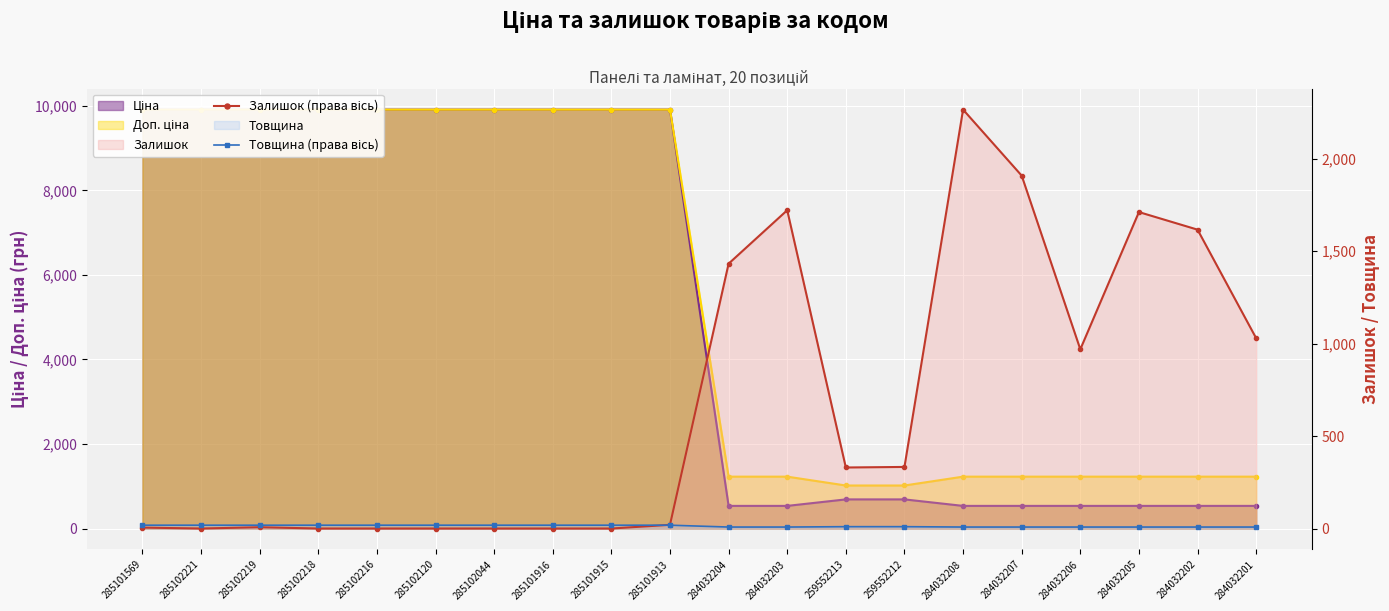

Rank the categories by Залишок (права вісь) value from highest to lowest.

284032208, 284032207, 284032203, 284032205, 284032202, 284032204, 284032201, 284032206, 259552212, 259552213, 285101913, 285102219, 285101569, 285102221, 285102218, 285102216, 285102120, 285102044, 285101916, 285101915